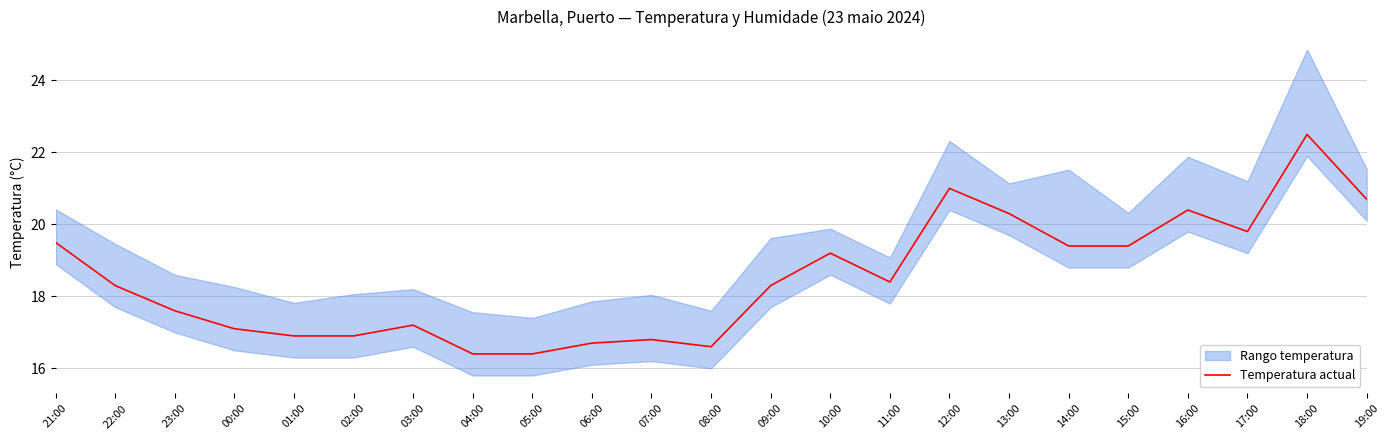

At which category does the chart reach its minimum across all series?

04:00